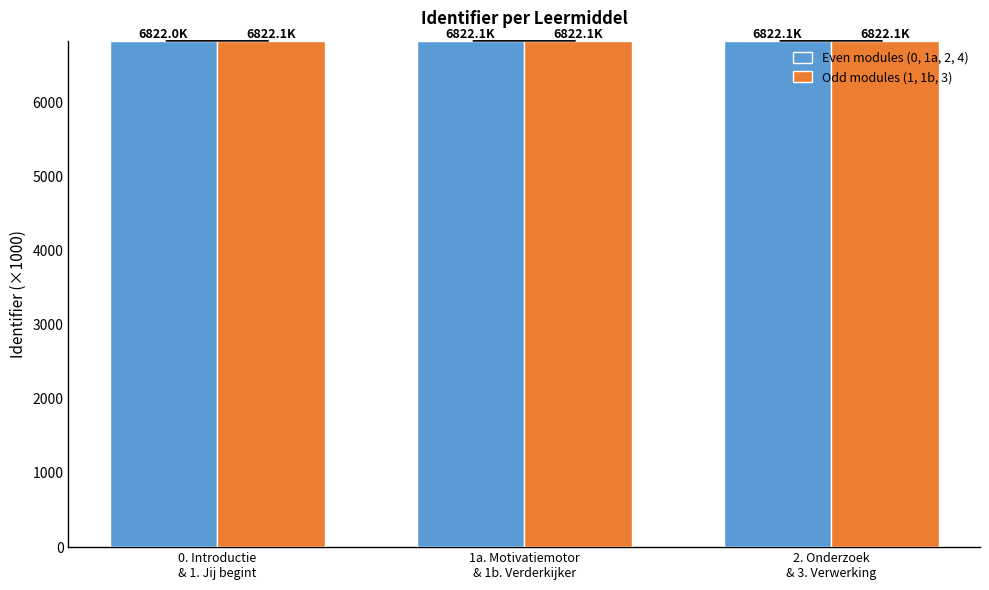

Does the chart contain stacked bars?

No